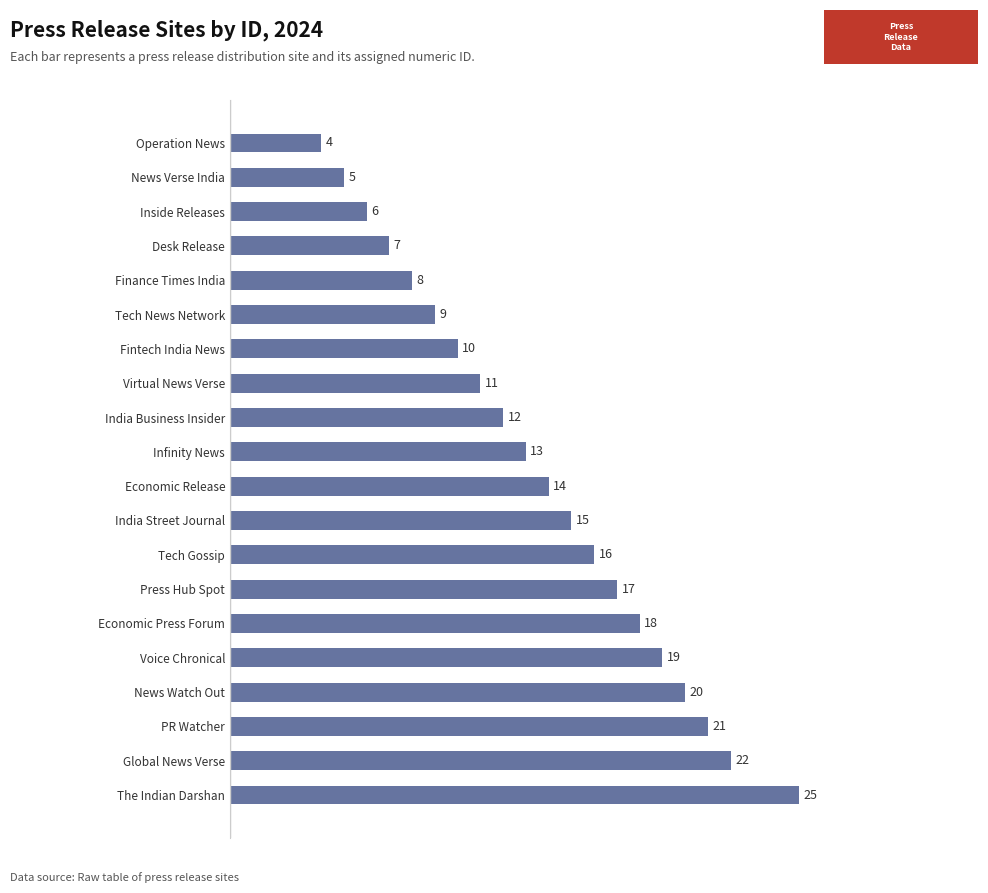

The value at Economic Press Forum is 29. True or false?

False